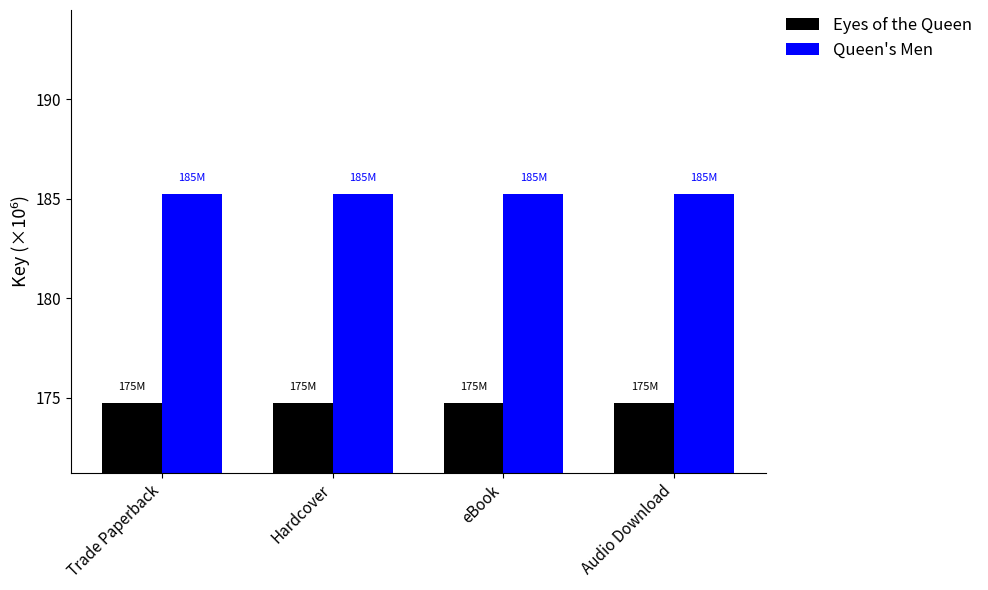

What is the label of the 4th bar from the right?

Trade Paperback